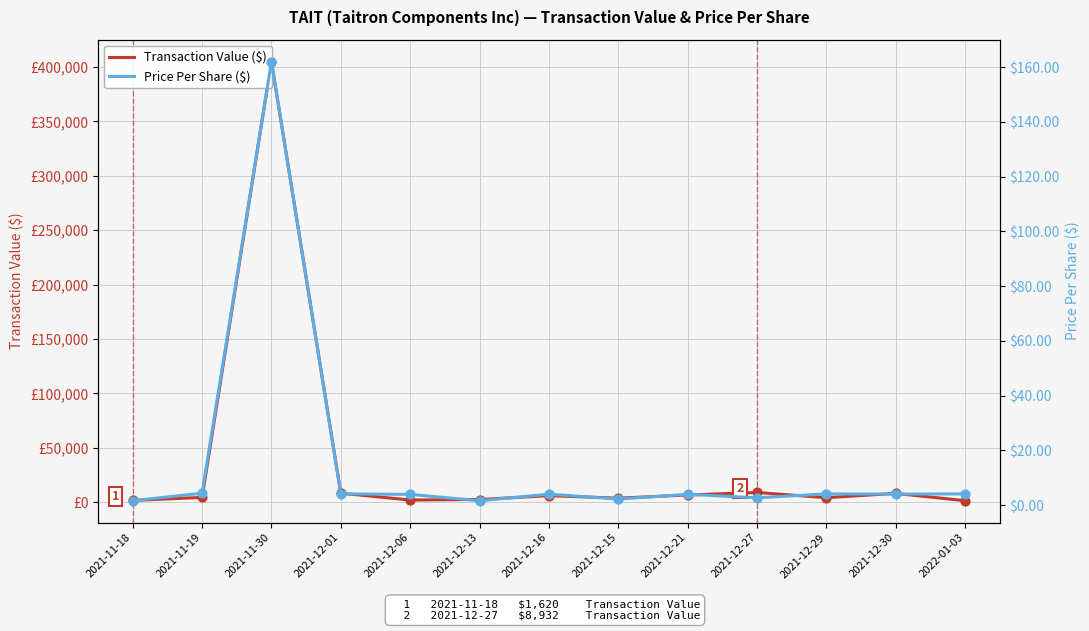

Is the value of Price Per Share ($) at 2021-12-13 greater than the value of Transaction Value ($) at 2021-11-30?

No